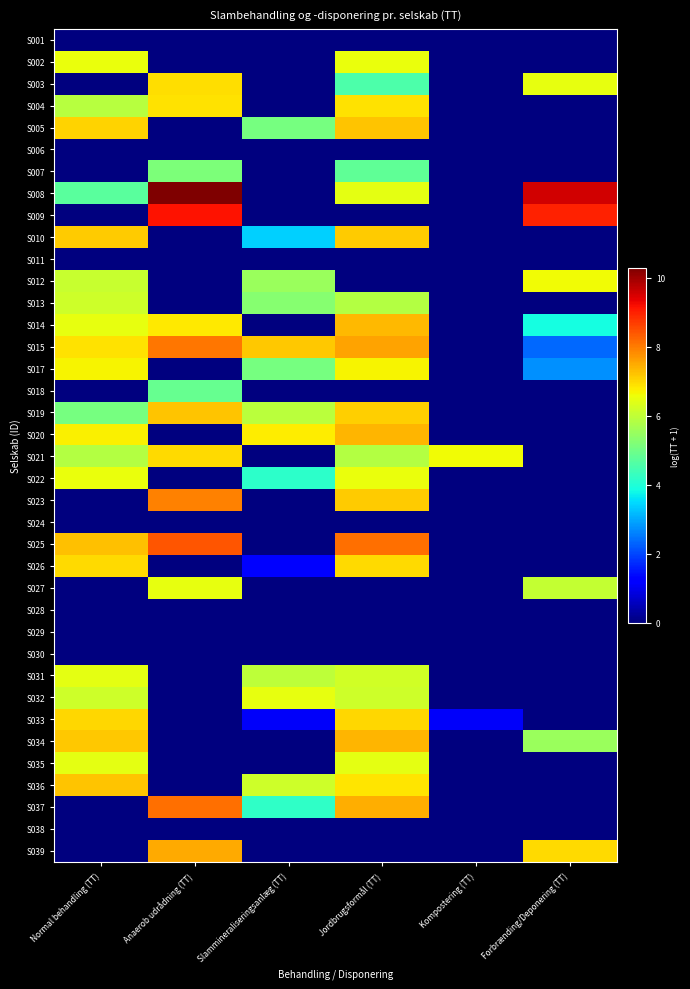

Which has a higher value, Anaerob udrådning (TT) or Slammineraliseringsanlæg (TT)?

Anaerob udrådning (TT)